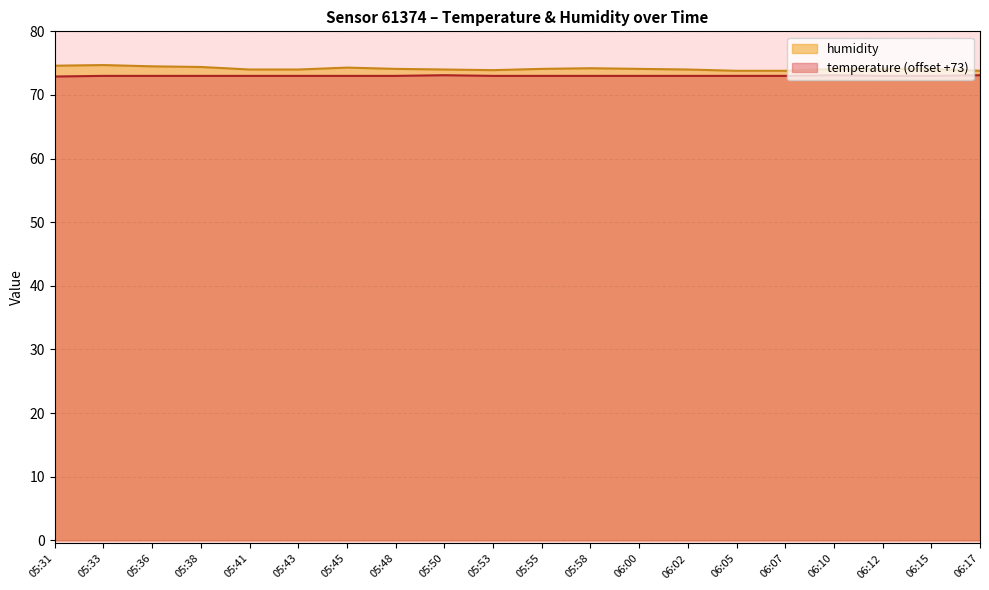

What is the total value across all series at 05:50?

147.1